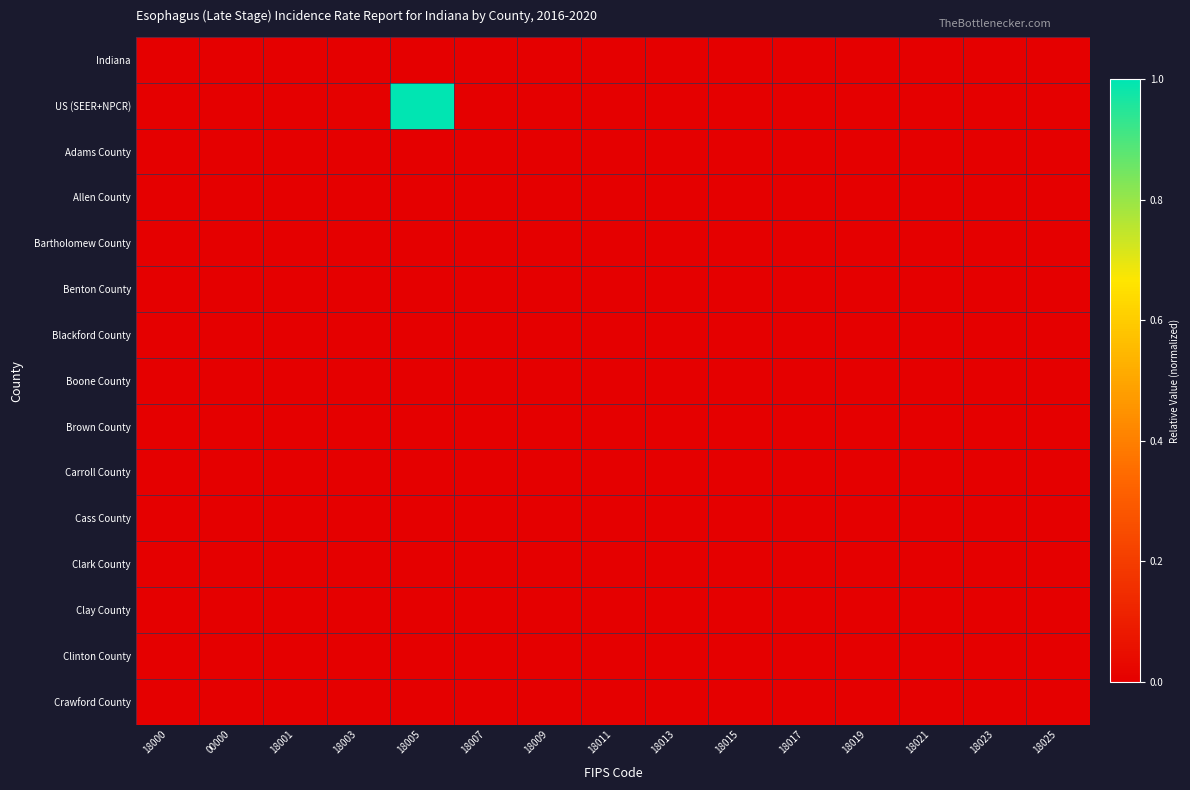

How many distinct data groups are displayed?

15